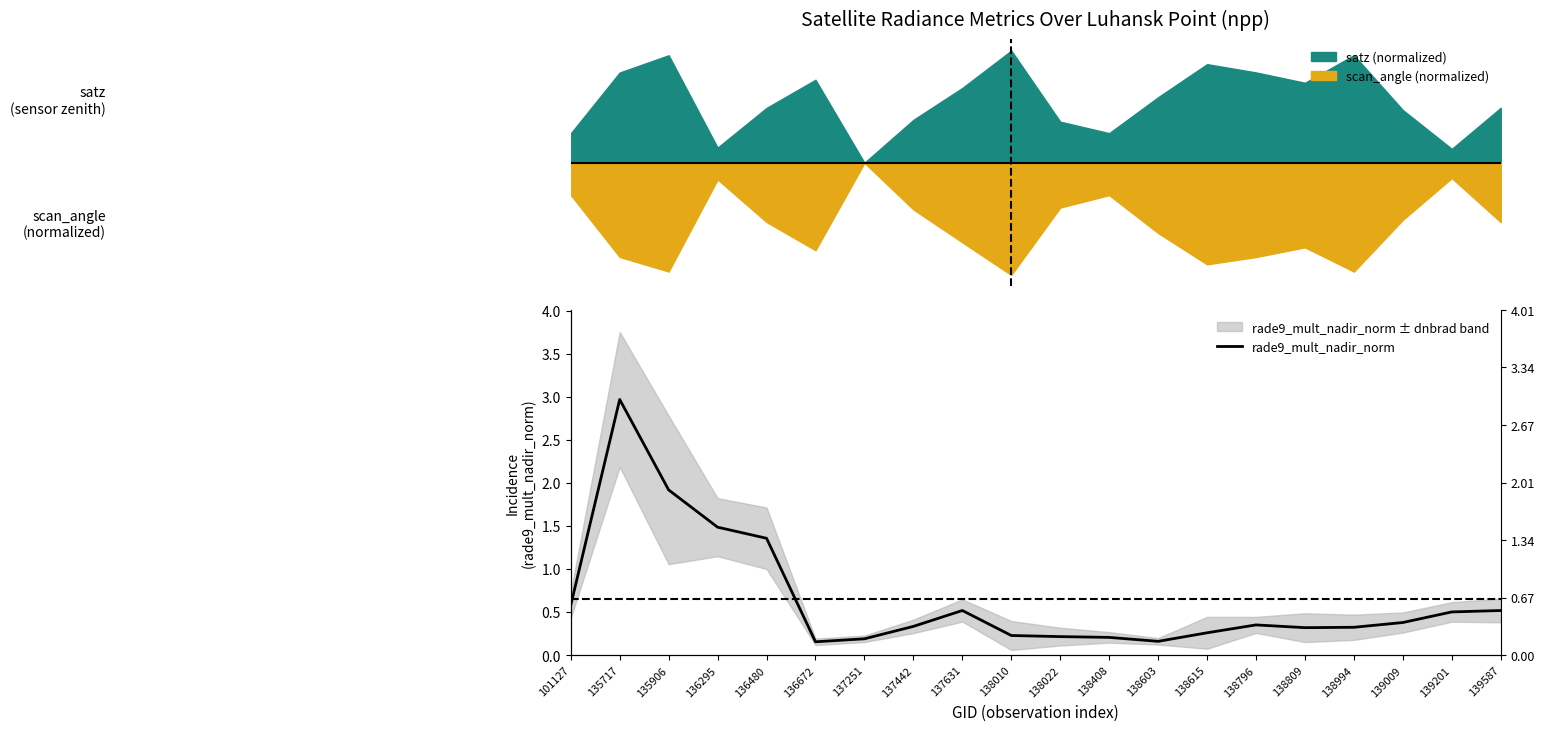

The chart shows a value of 0.2 at 136672. True or false?

False